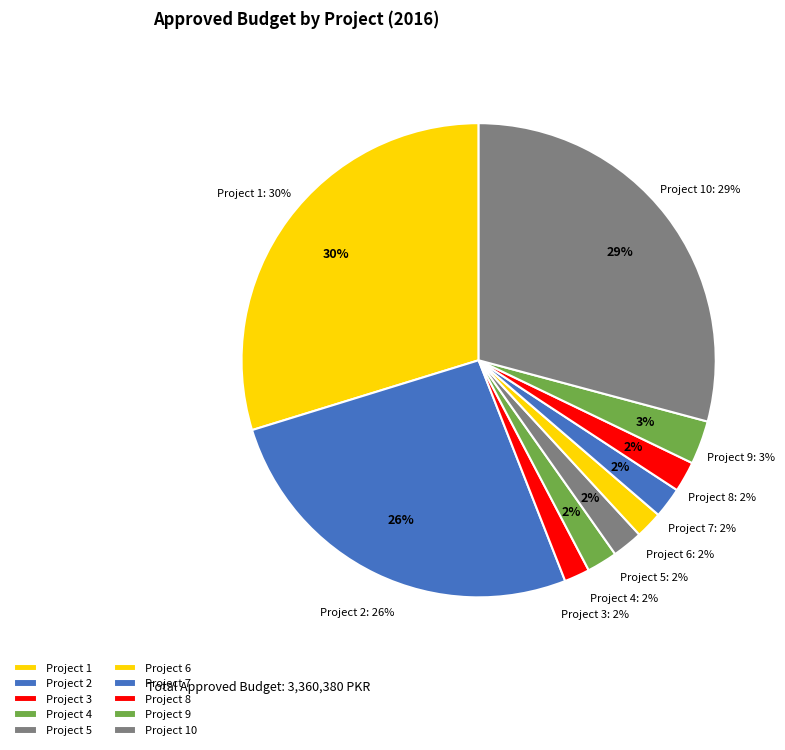

Does any single category account for the majority?

No